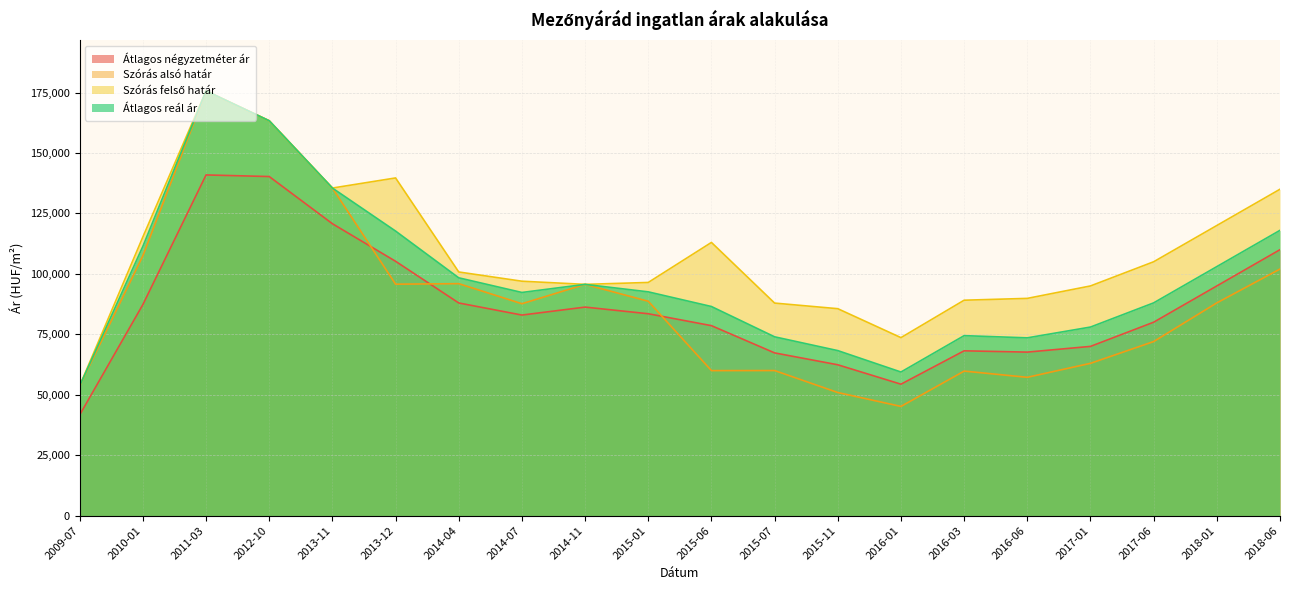

The Szórás alsó határ series shows 95946 at 2014-04. True or false?

True